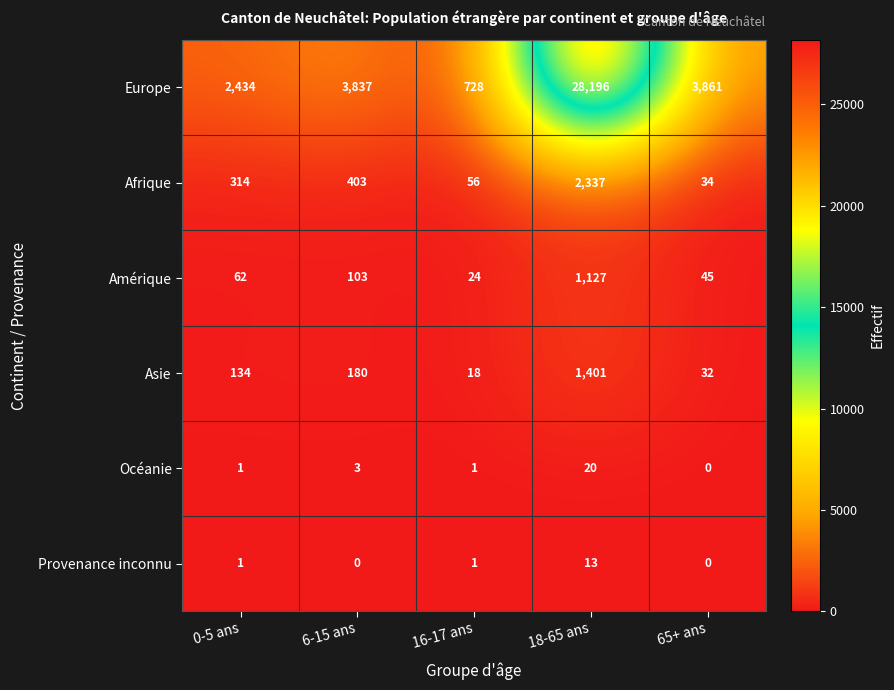

Reading left to right, list all the values displayed in this chart.

Europe: 2434	3837	728	28196	3861
Afrique: 314	403	56	2337	34
Amérique: 62	103	24	1127	45
Asie: 134	180	18	1401	32
Océanie: 1	3	1	20	0
Provenance inconnu: 1	0	1	13	0